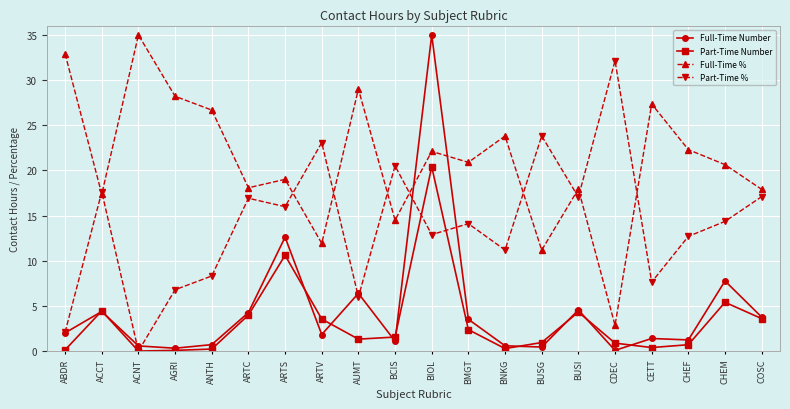

What is the value of the Full-Time Number point at the 15th from the left?

4.5